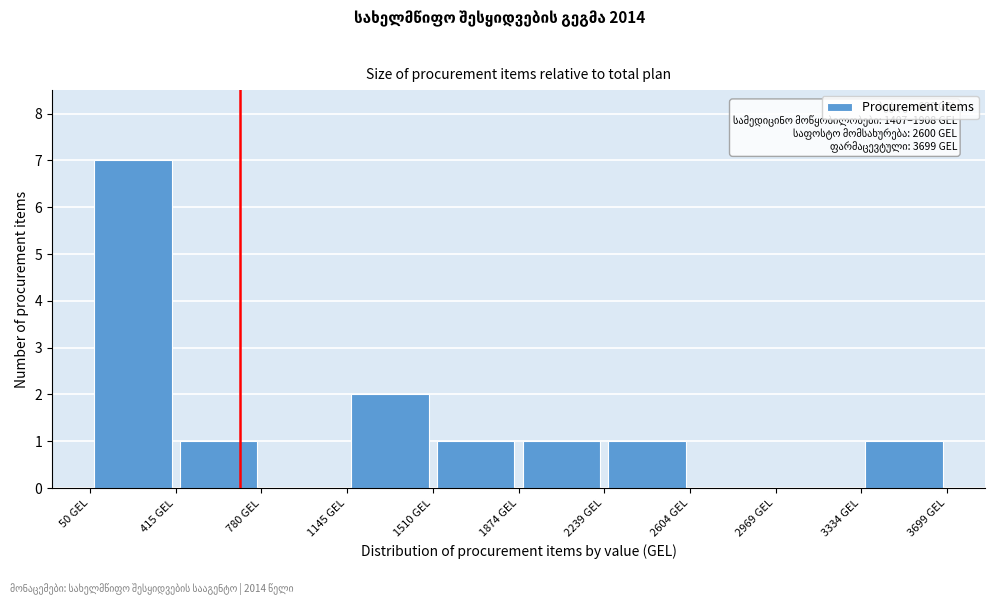

Over which range of the x-axis is the bar tallest?

50 to 400